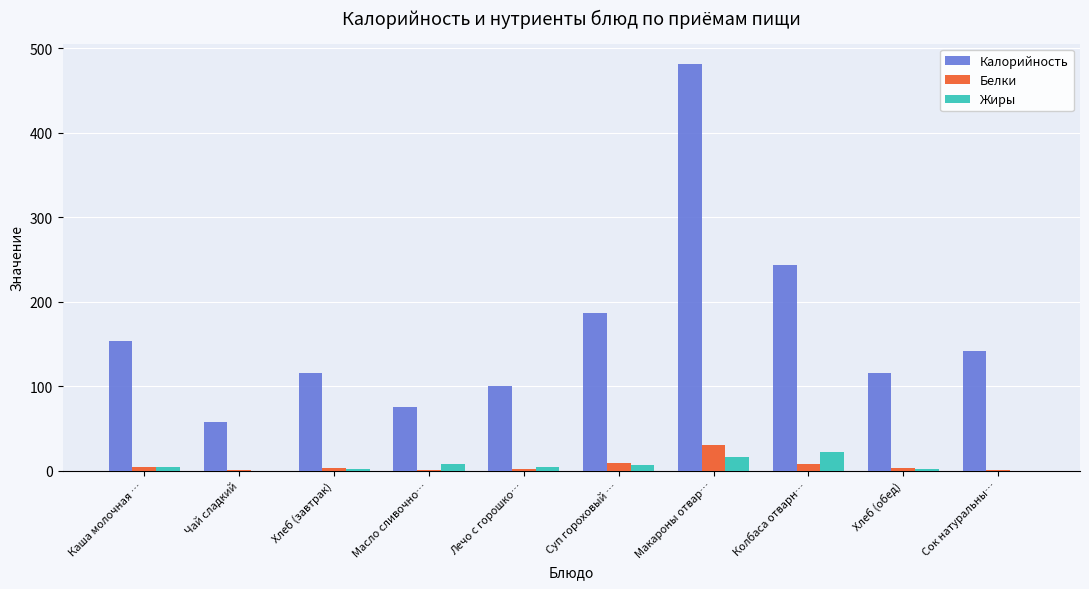

Between Масло сливочно… and Сок натуральны…, which series saw the biggest shift?

Калорийность